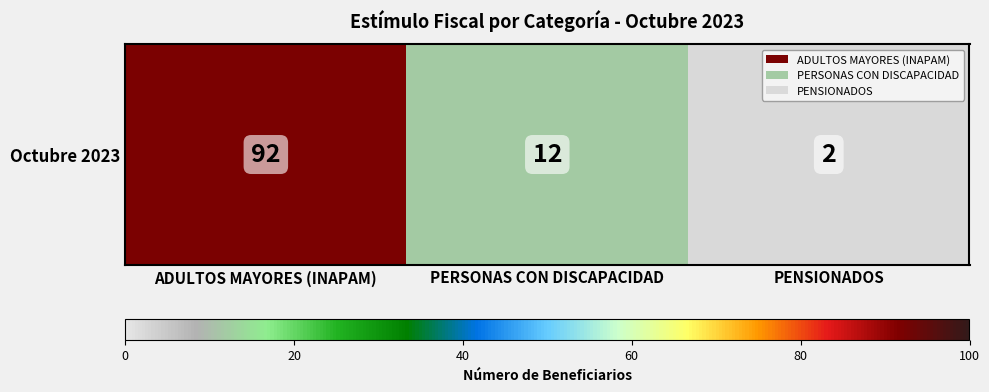

Between PERSONAS CON DISCAPACIDAD and PENSIONADOS, which is larger?

PERSONAS CON DISCAPACIDAD